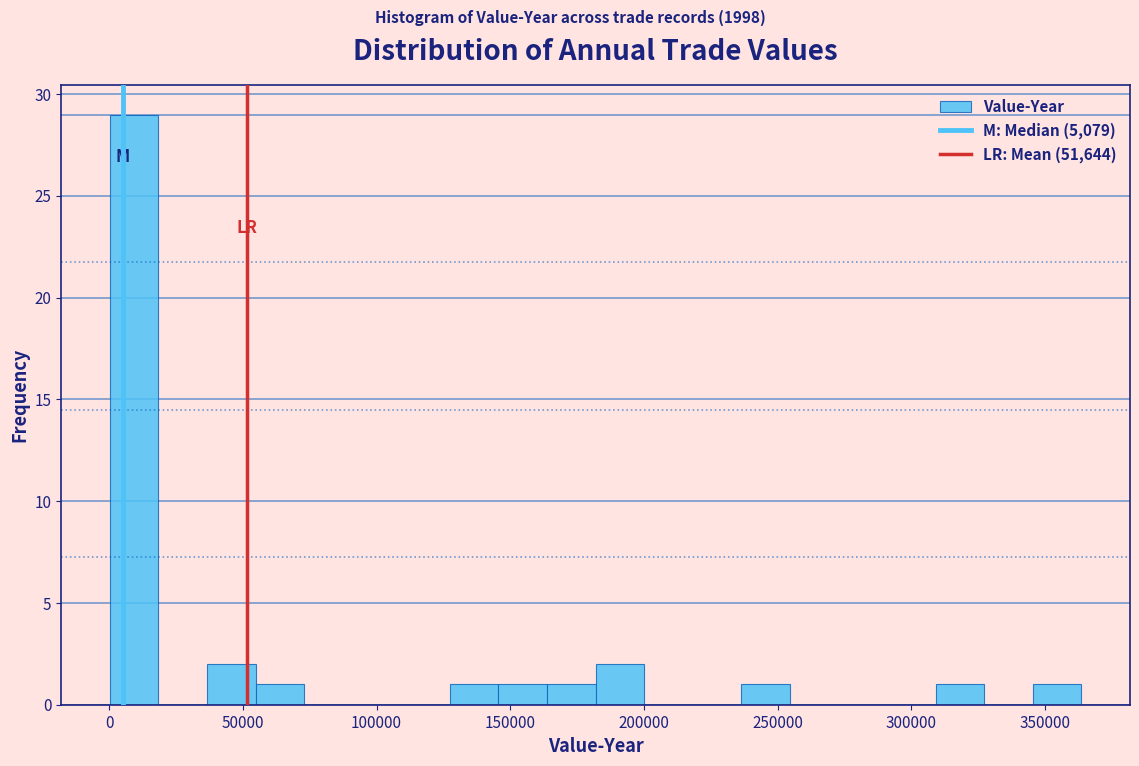

Read against the x-axis, roughly where is the centre of the tallest bar?

10000